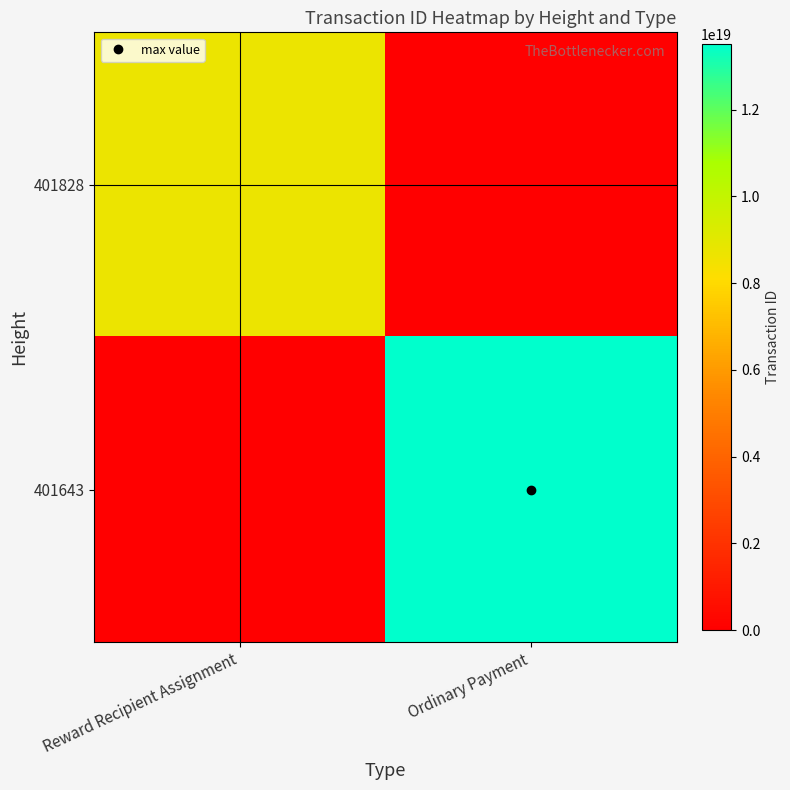

Rank the series by their average value, from lowest to highest.

401828, 401643